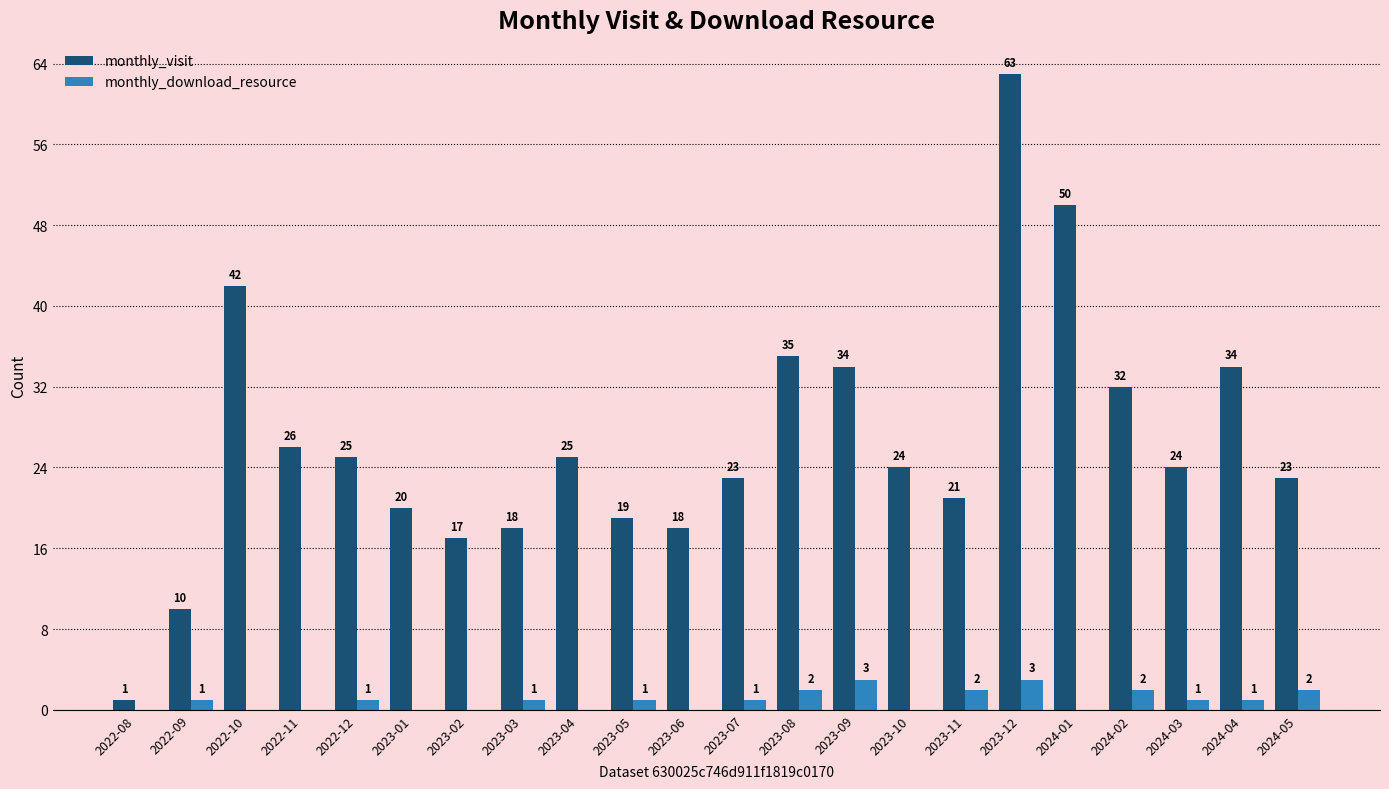

What is the highest value of the monthly_visit series?

63